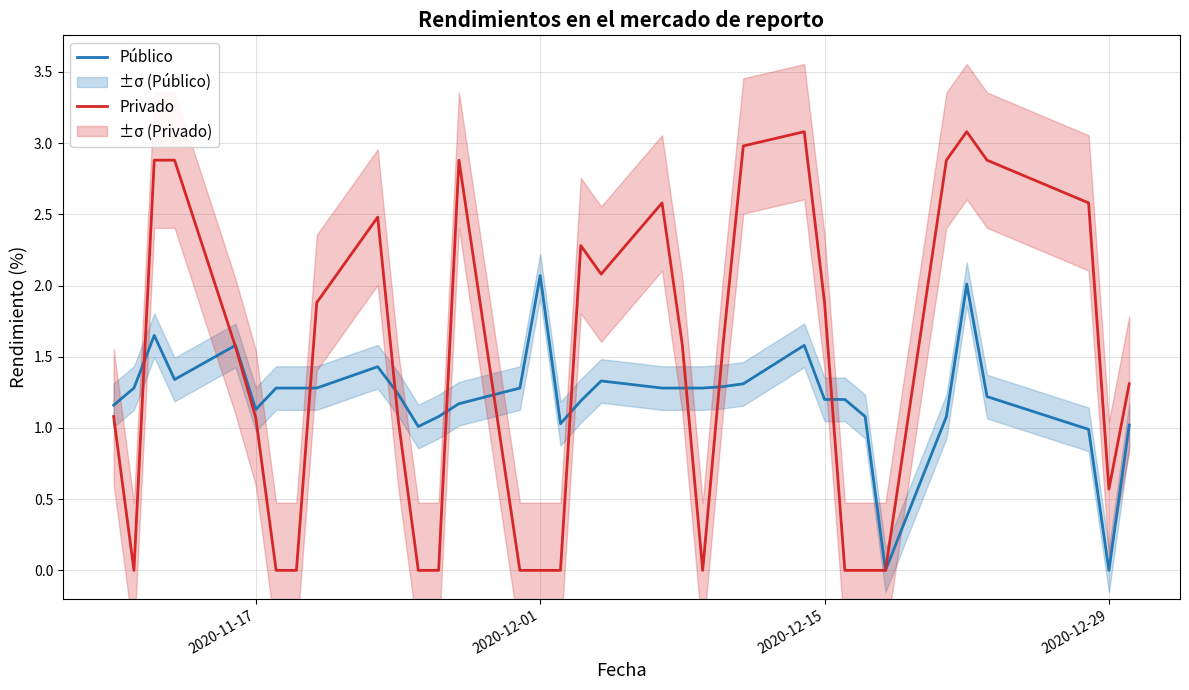

What is the value of the Privado point at the 4th from the left?

2.9